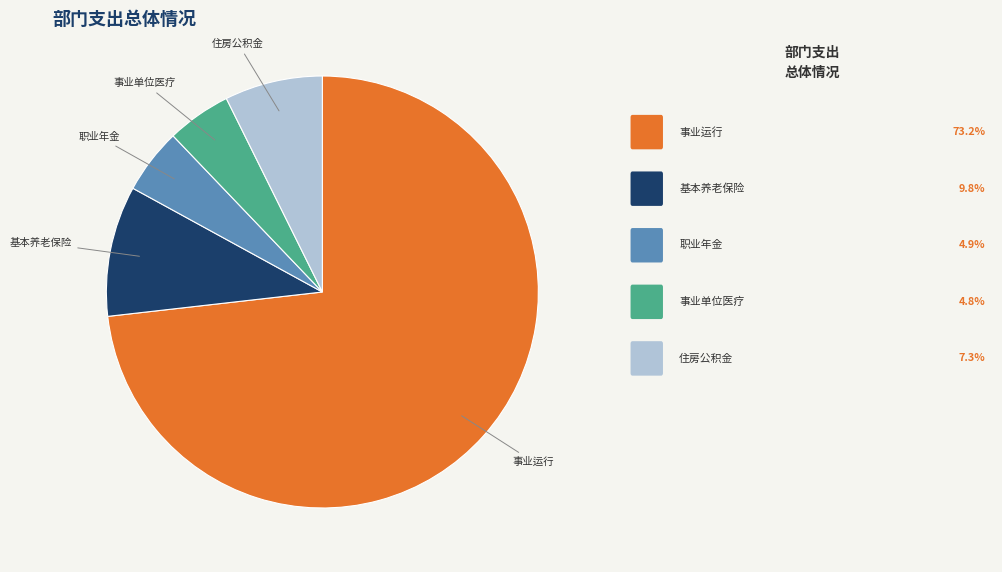

Which slice is the largest?

事业运行